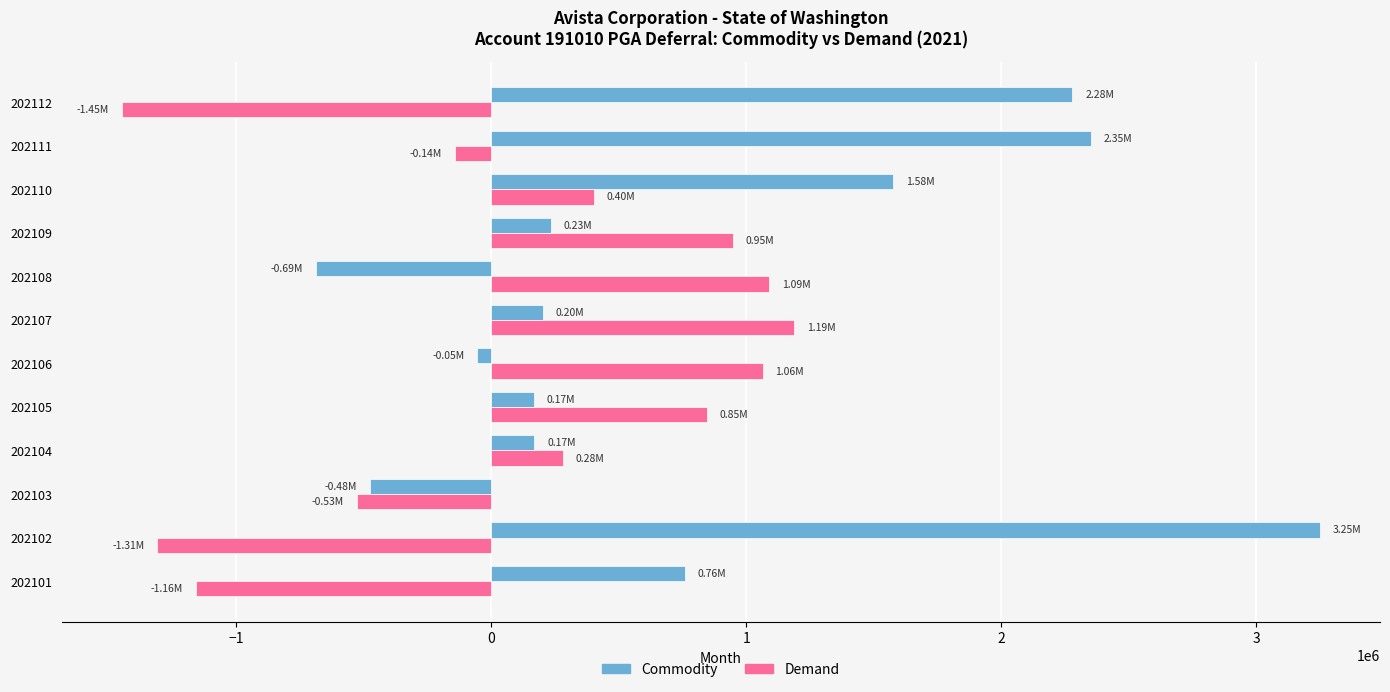

What is the difference between the maximum and second lowest values in the Commodity series?

3727155.2